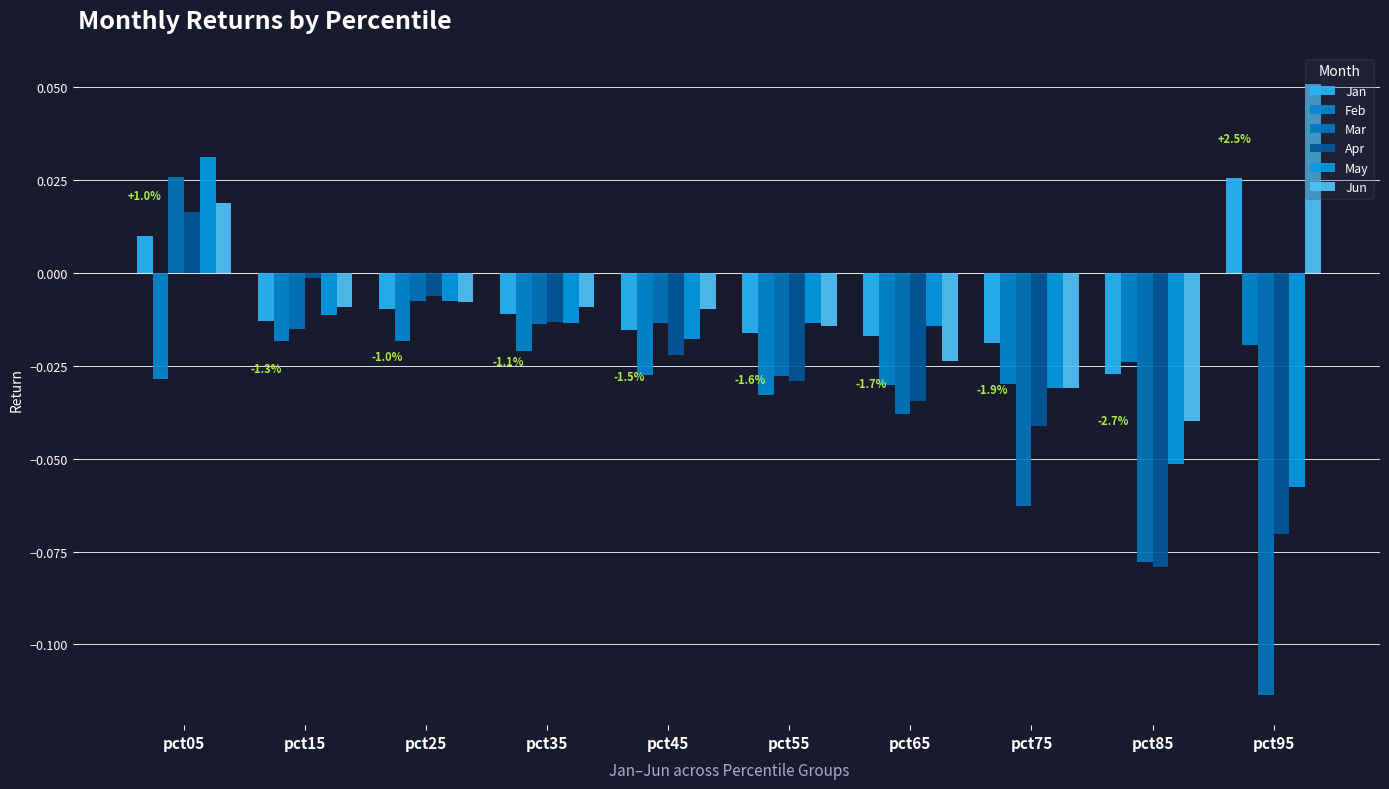

How many data points does each series have?

10